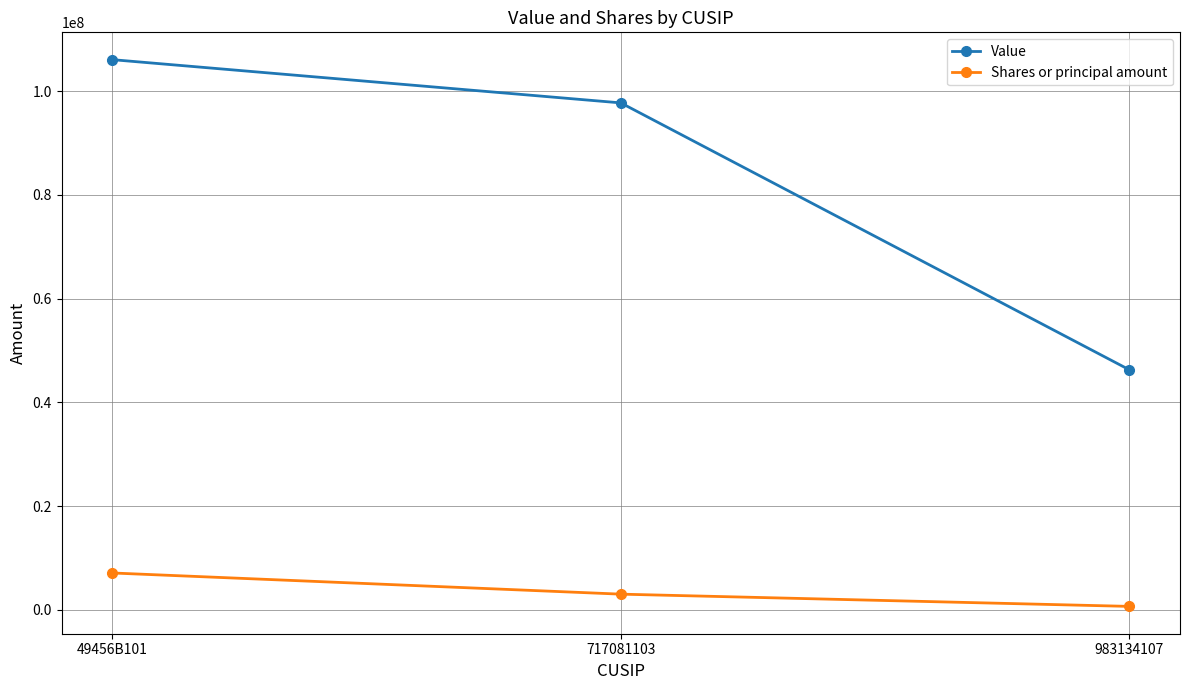

The Value series shows 190081555 at 49456B101. True or false?

False